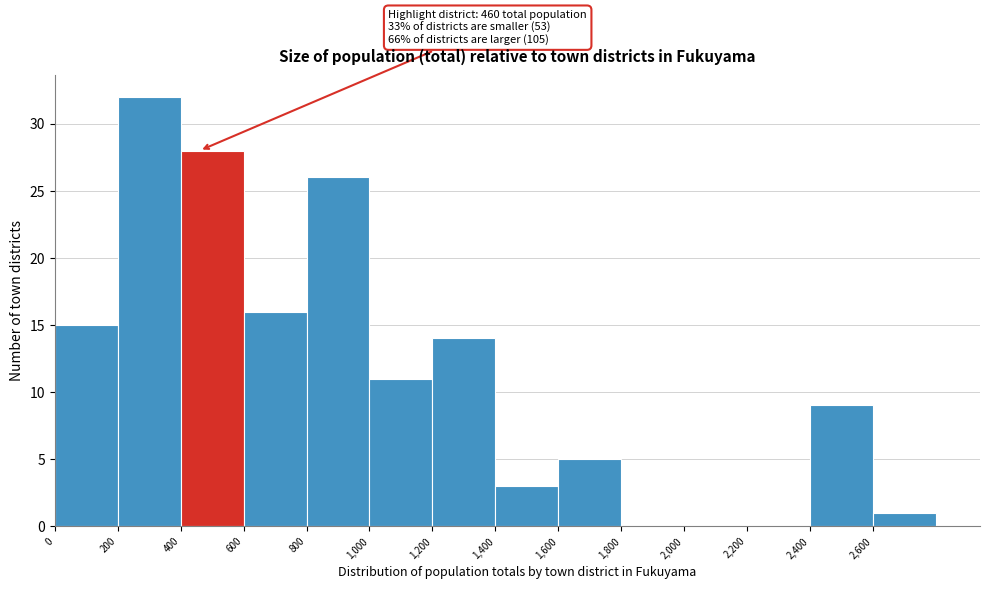

Over which range of the x-axis is the bar tallest?

200 to 400